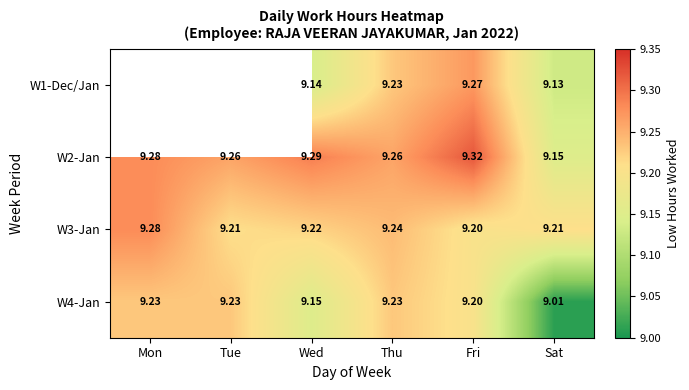

At which label is W4-Jan closest to 9?

Sat